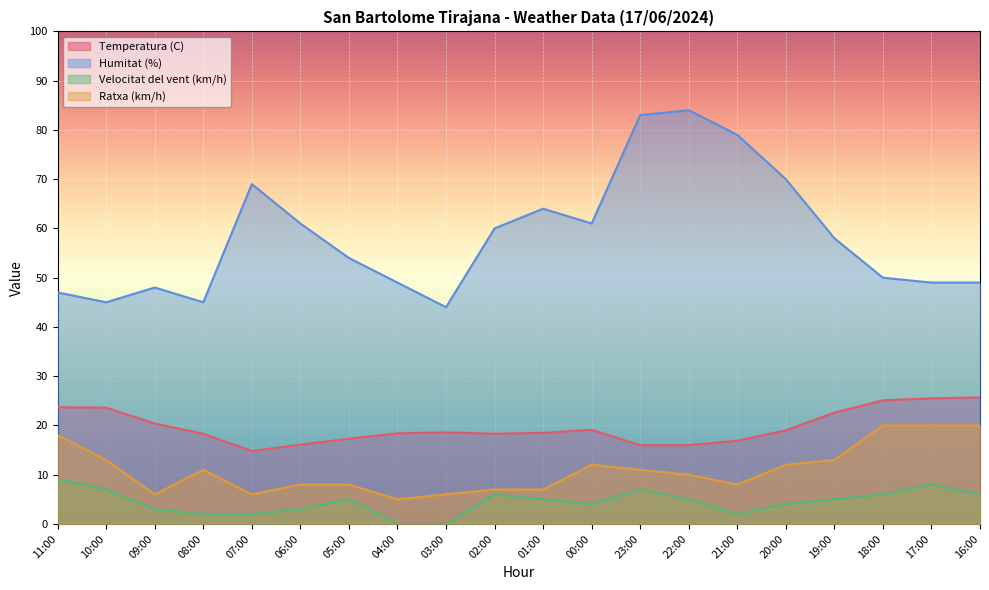

The Temperatura (C) series shows 45.1 at 18:00. True or false?

False